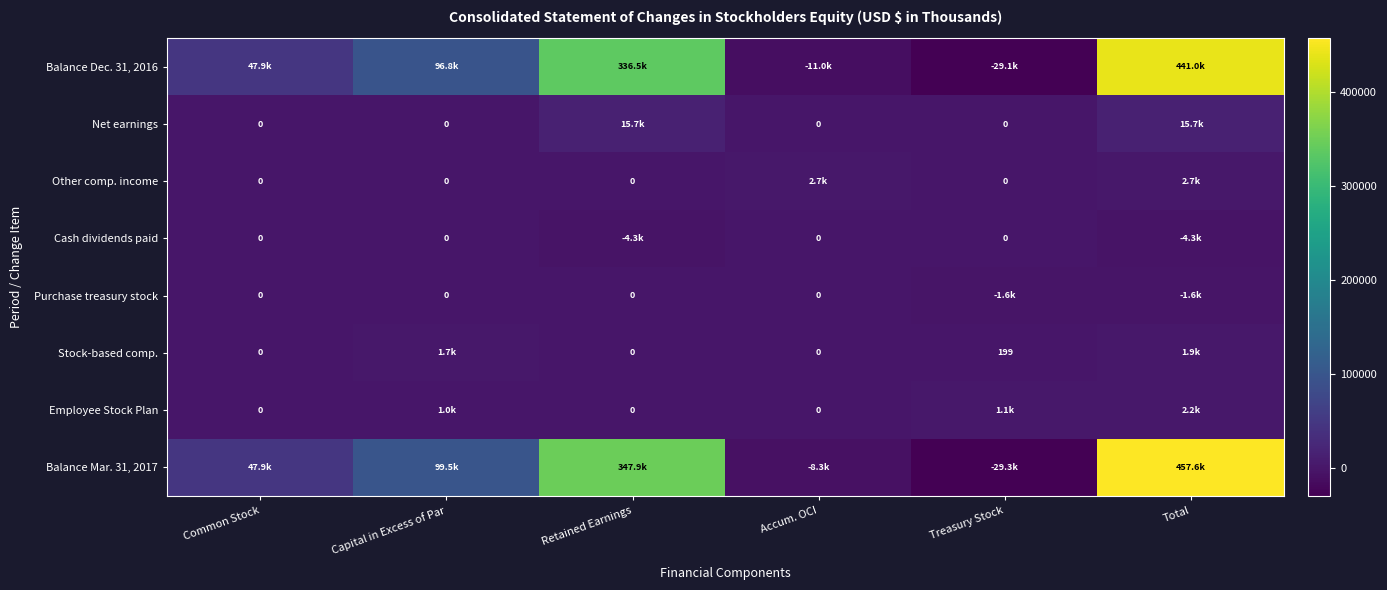

The value of Stock-based comp. at Treasury Stock is 133. True or false?

False